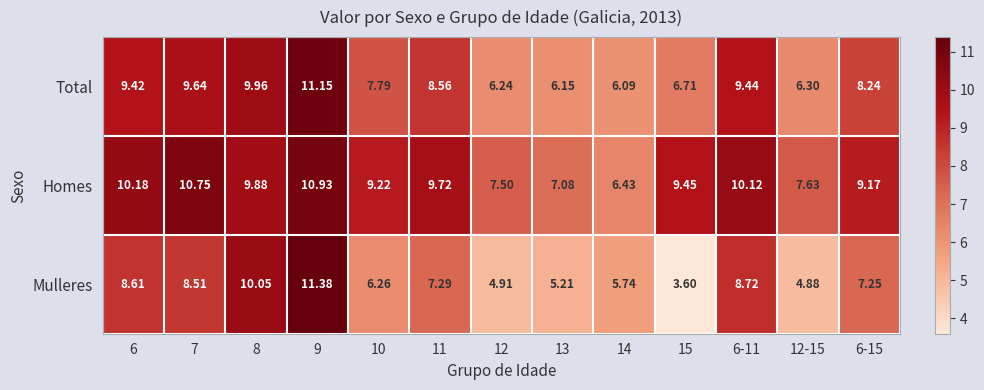

Which category has the lowest value across all series?

15